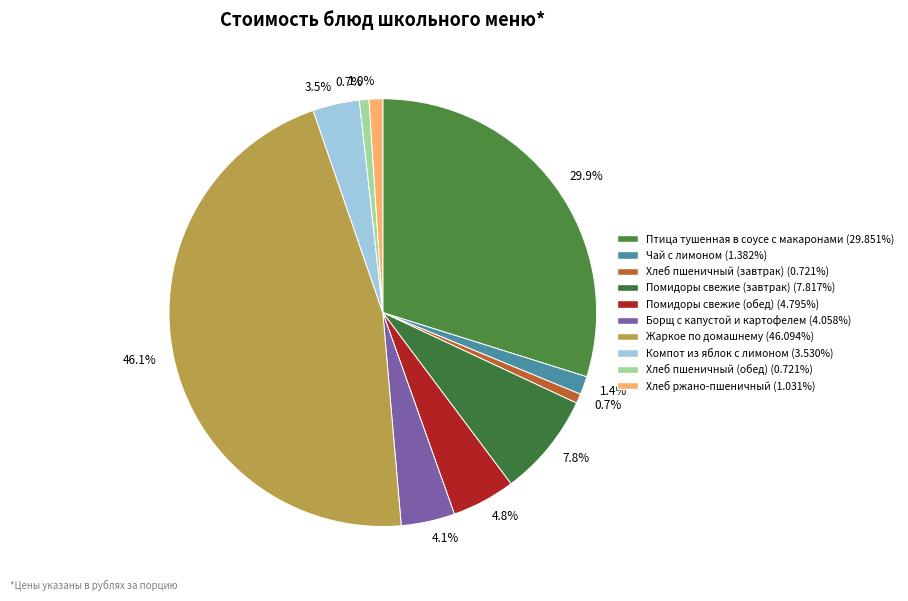

Which category has the smallest portion of the pie?

Хлеб пшеничный (завтрак)